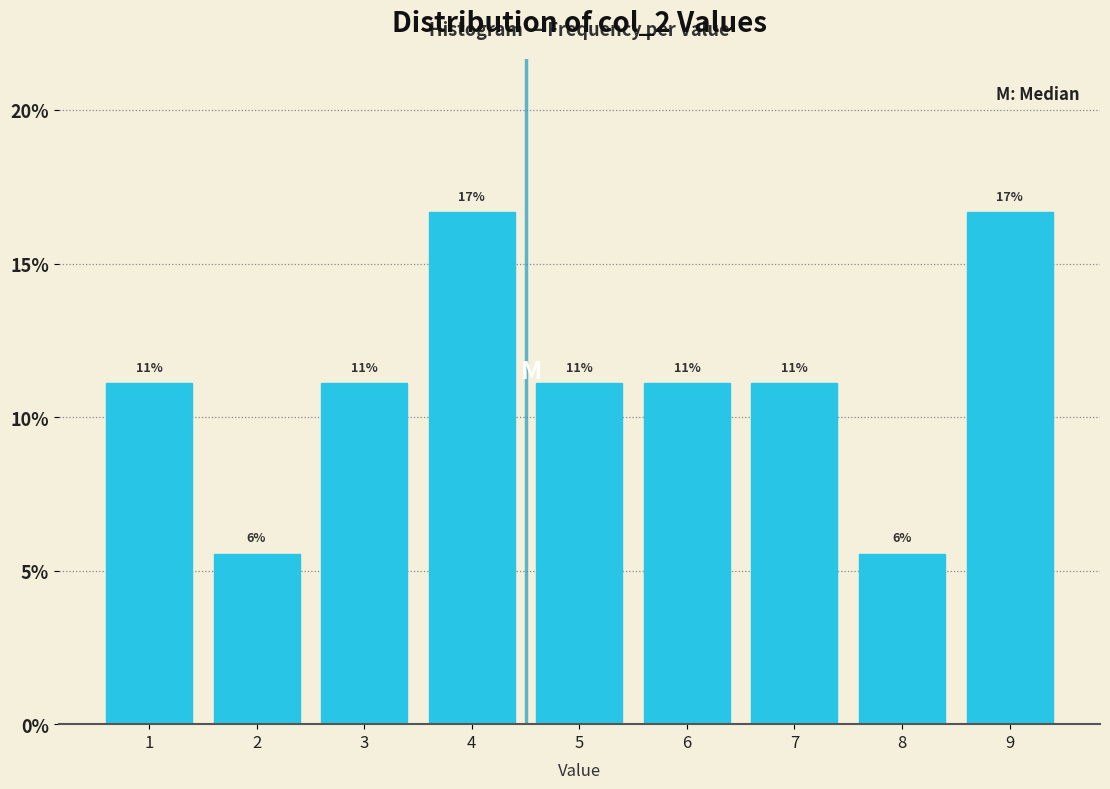

Does the chart contain any negative values?

No